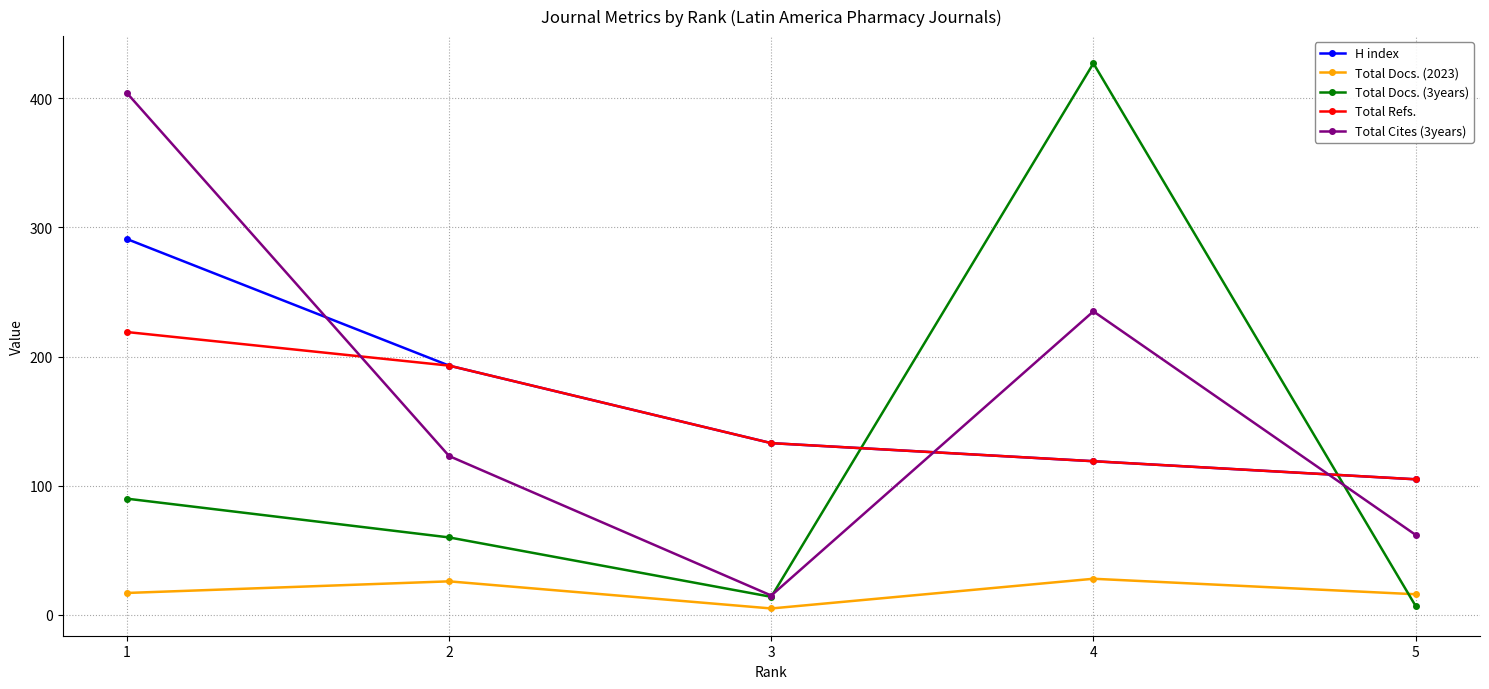

List the labels in order of H index value, largest first.

1, 2, 3, 4, 5